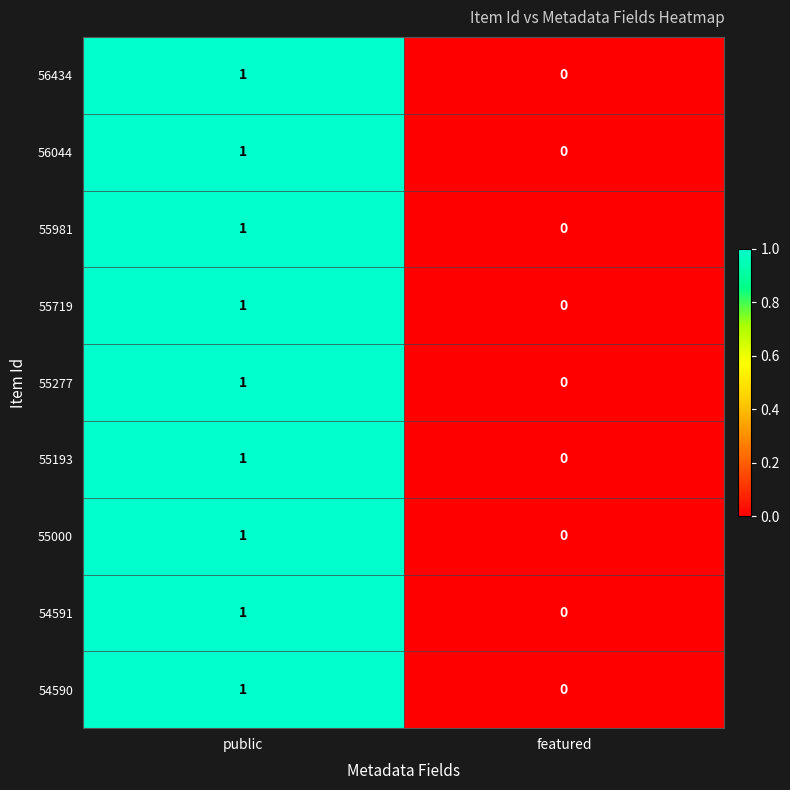

The value of 55000 at public is 1. True or false?

True